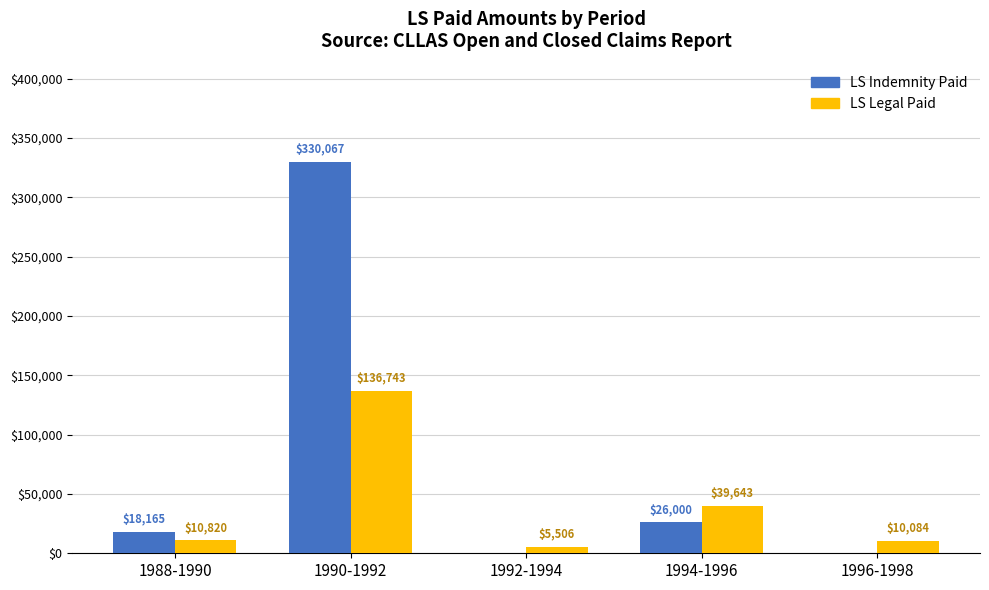

What is the sum of the LS Indemnity Paid values at 1992-1994 and 1994-1996?

26000